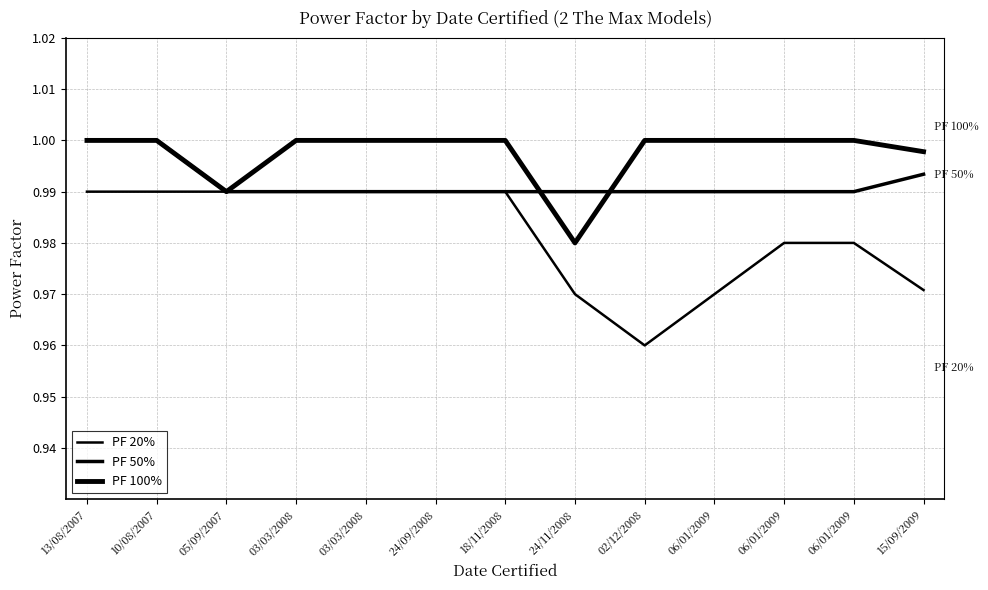

At which label does PF 100% reach its peak?

13/08/2007